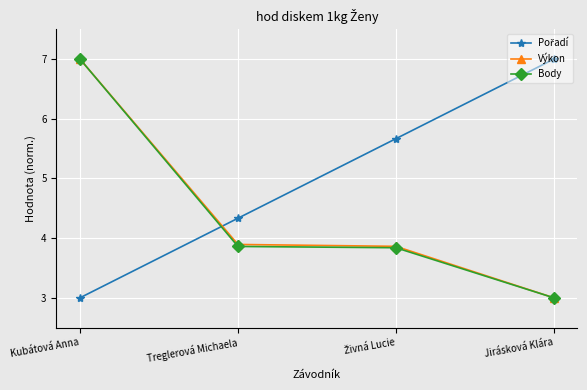

How many lines are shown in the chart?

3